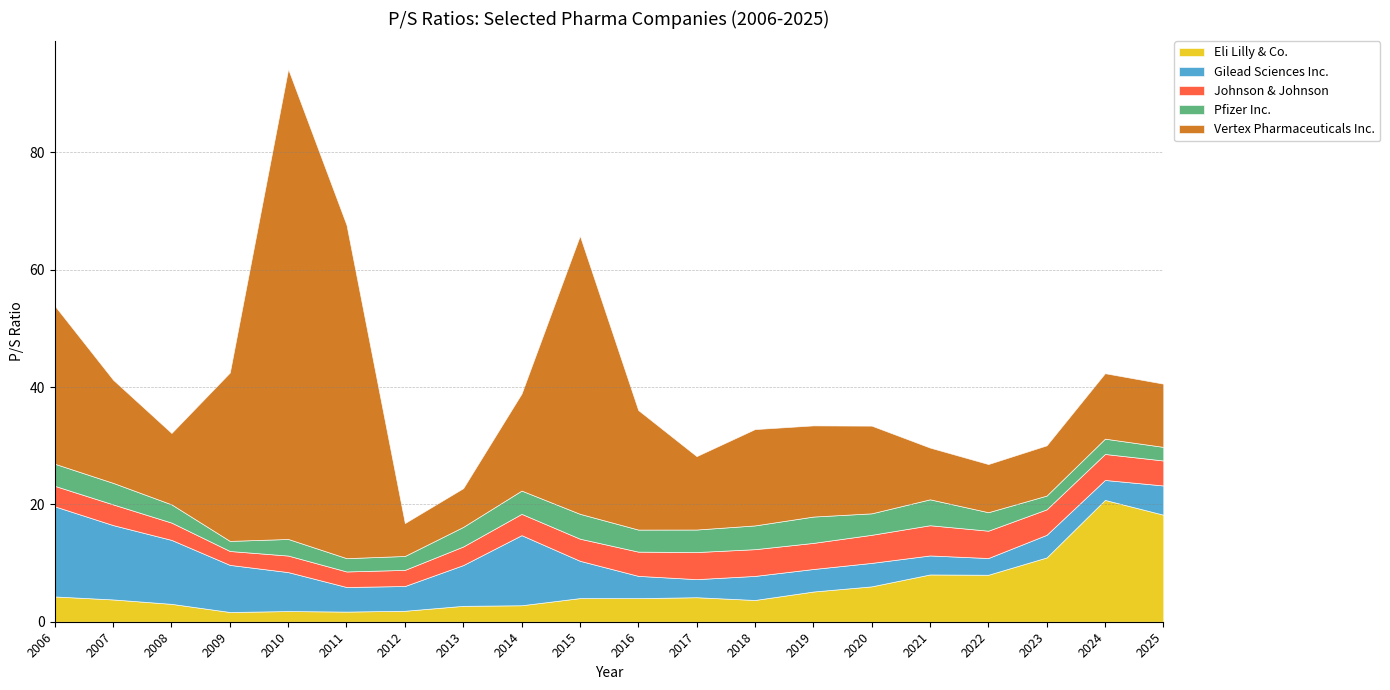

How many intersections are there between Eli Lilly & Co. and Gilead Sciences Inc.?

3